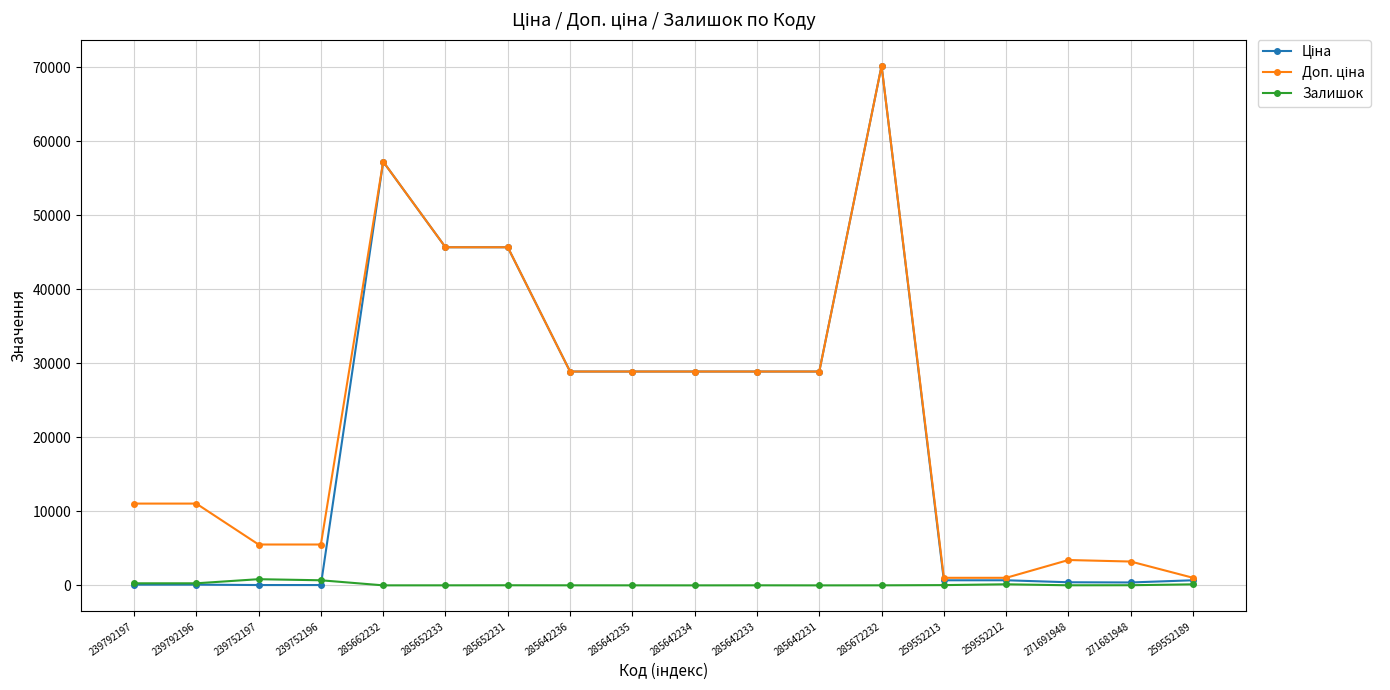

True or false: Залишок has a value of 24.0 at 285652231.

True